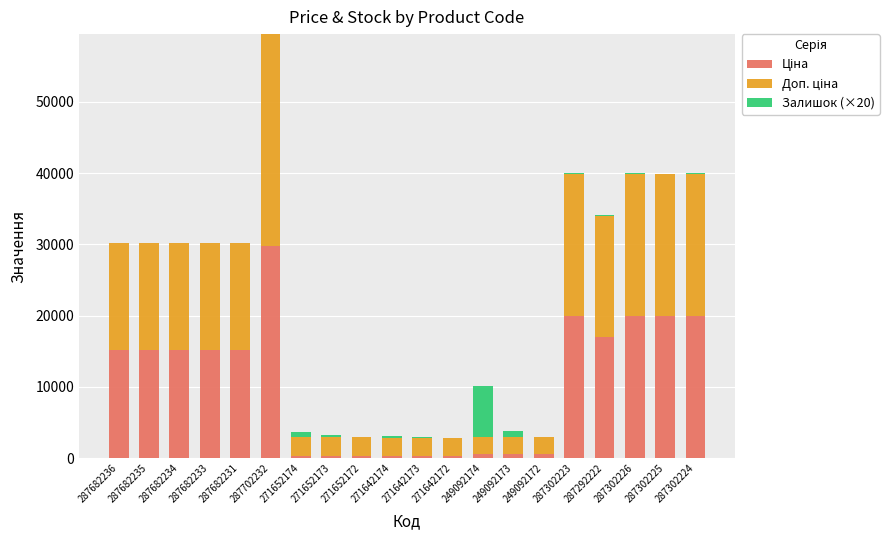

At which category is the sum across all series the highest?

287702232